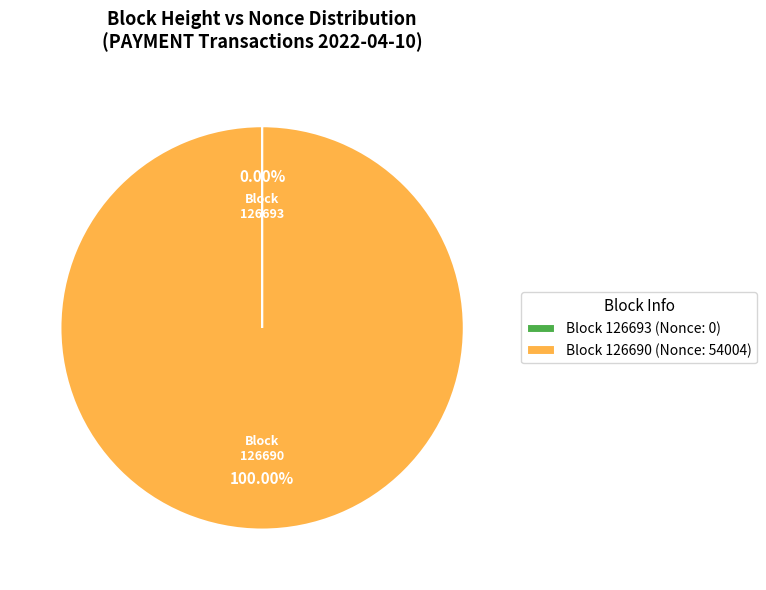

To the nearest percent, what is the average slice percentage?

50%